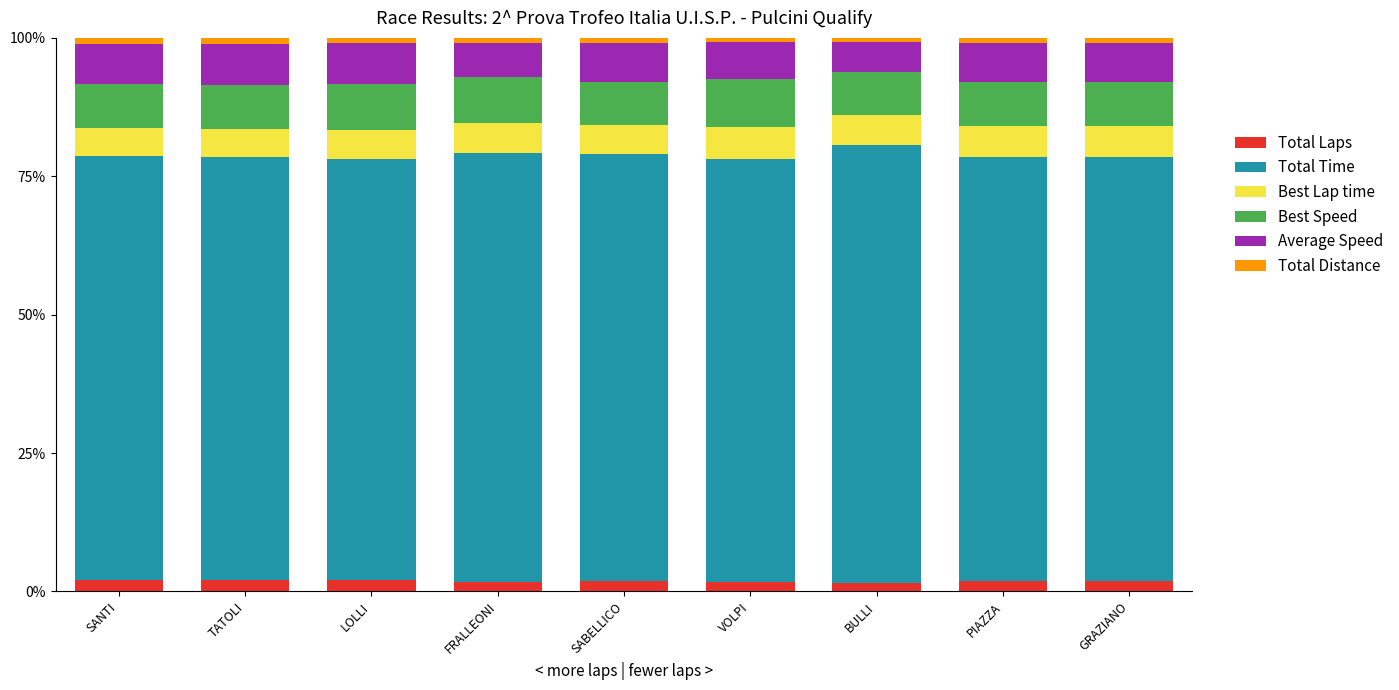

Which series has the largest total across all categories?

Total Time